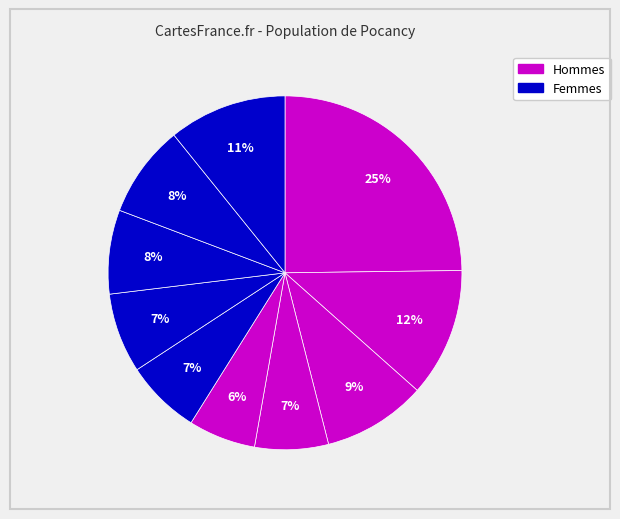

Rank the categories by value from lowest to highest.

pct45, pct35, pct55, pct65, pct75, pct85, pct25, pct95, pct15, pct05